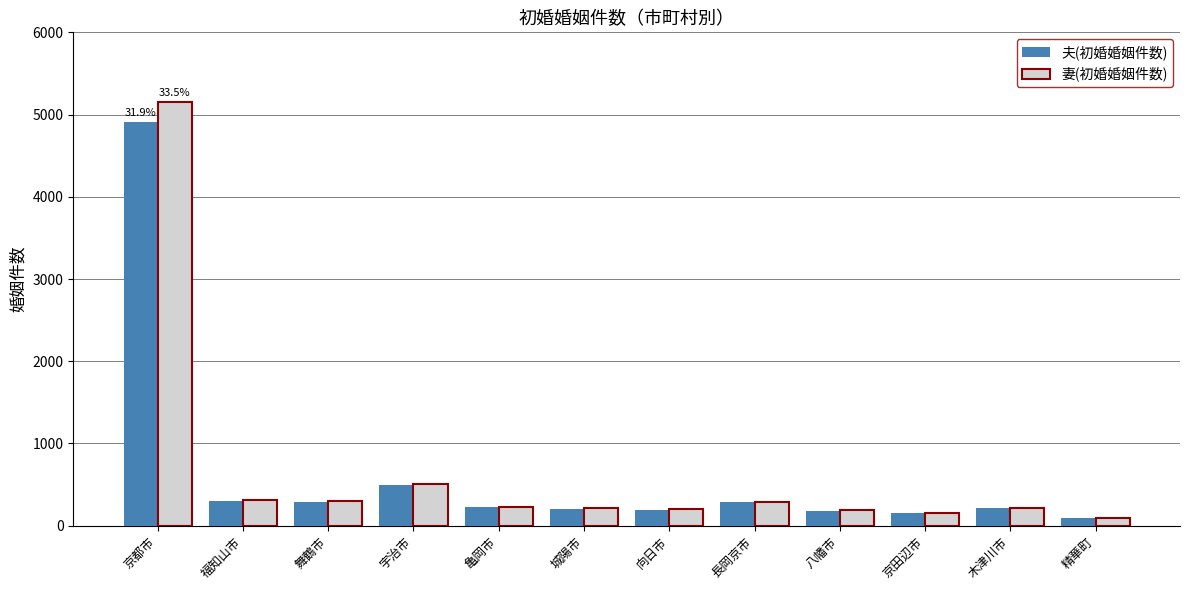

Which series has the largest range (max minus min)?

妻(初婚婚姻件数)